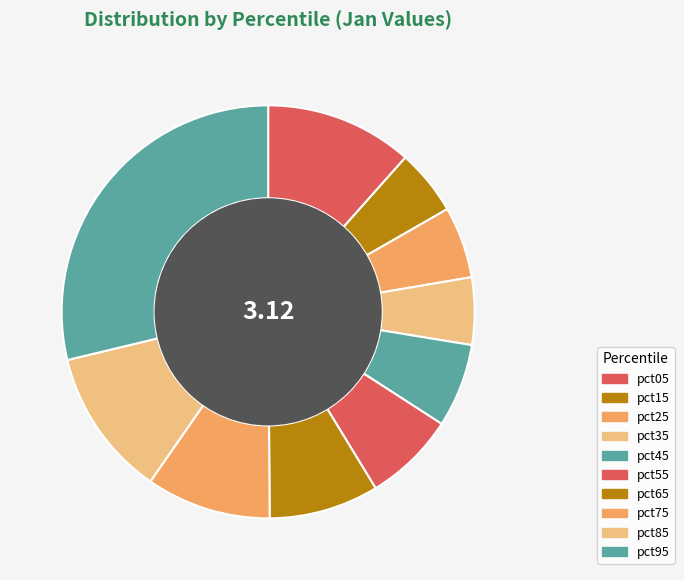

How many slices are in this pie chart?

10